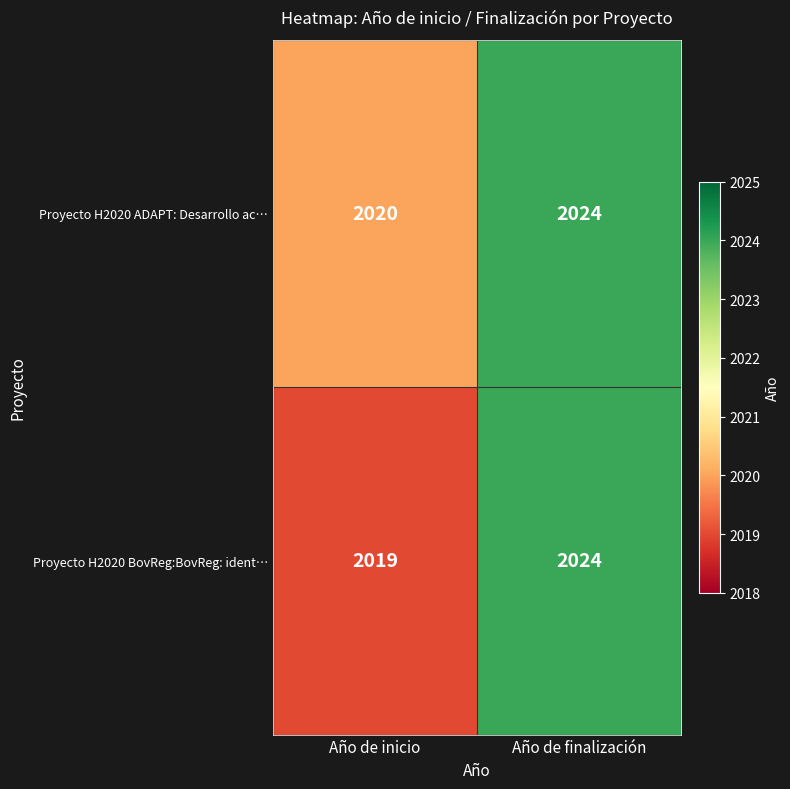

What is the difference between the maximum and minimum values in the Proyecto H2020 ADAPT: Desarrollo ac… series?

4